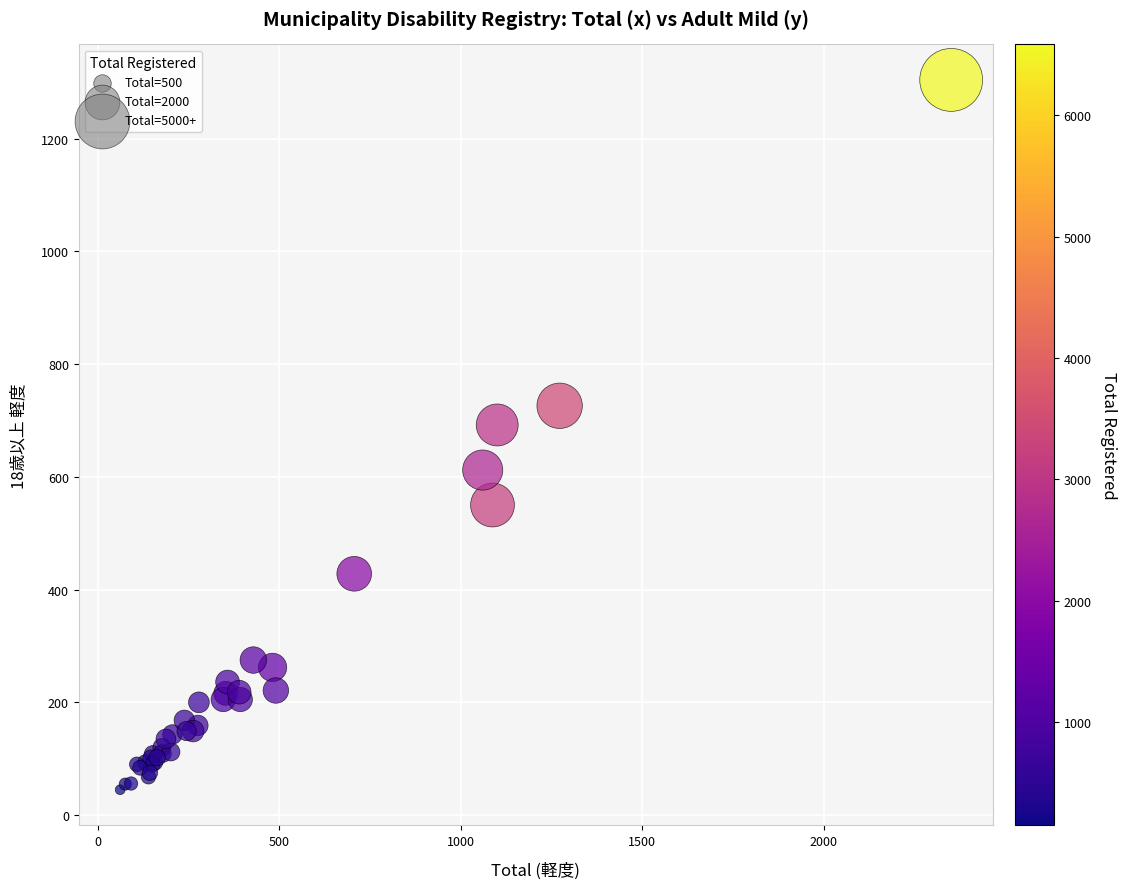

What Y value in the scatter plot is closest to 674?

692